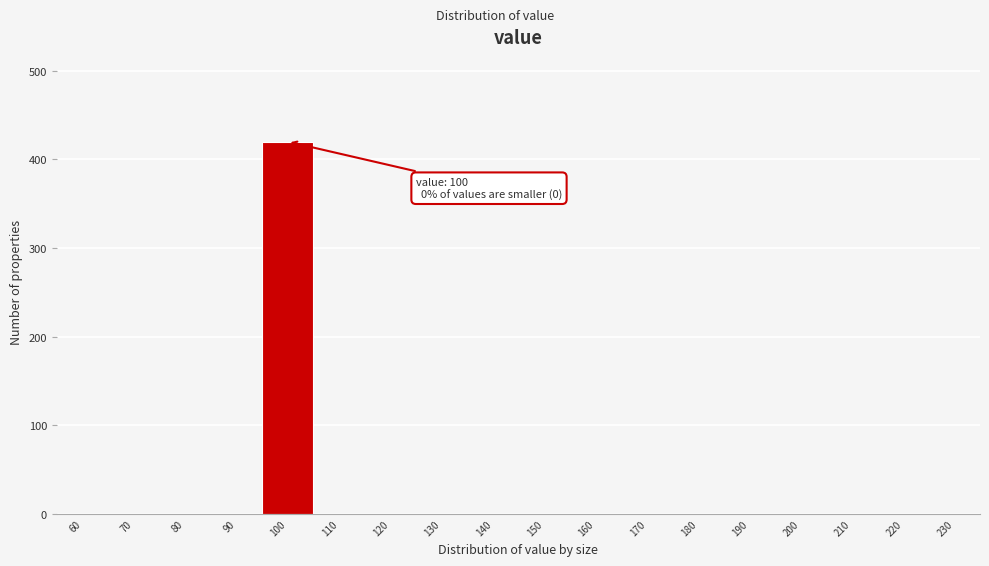

Reading left to right, list all the values displayed in this chart.

60=0	70=0	80=0	90=0	100=420	110=0	120=0	130=0	140=0	150=0	160=0	170=0	180=0	190=0	200=0	210=0	220=0	230=0